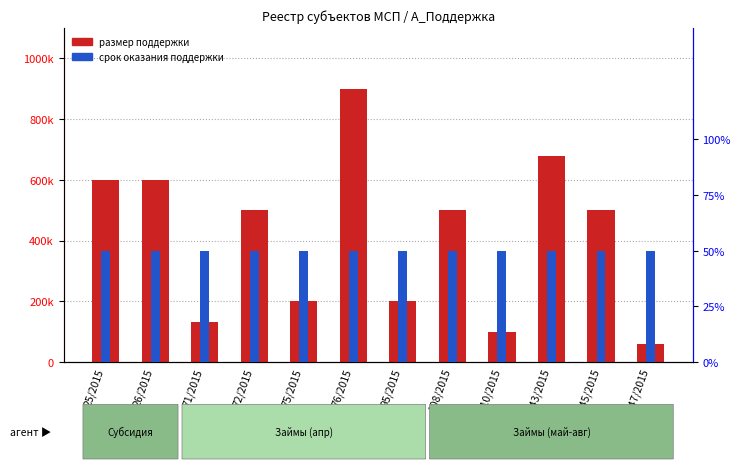

Which series changed the most between 75/2015 and 145/2015?

размер поддержки